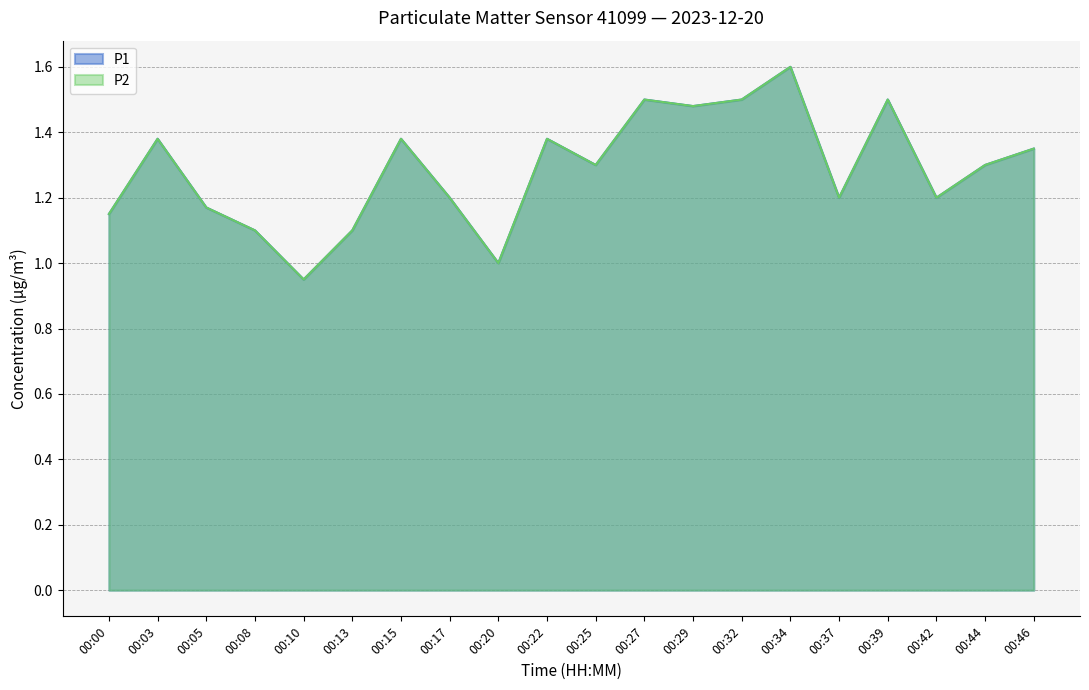

Reading right to left, what are all the values shown in this chart?

P1: 1.4	1.3	1.2	1.5	1.2	1.6	1.5	1.5	1.5	1.3	1.4	1.0	1.2	1.4	1.1	0.9	1.1	1.2	1.4	1.1
P2: 1.4	1.3	1.2	1.5	1.2	1.6	1.5	1.5	1.5	1.3	1.4	1.0	1.2	1.4	1.1	0.9	1.1	1.2	1.4	1.1